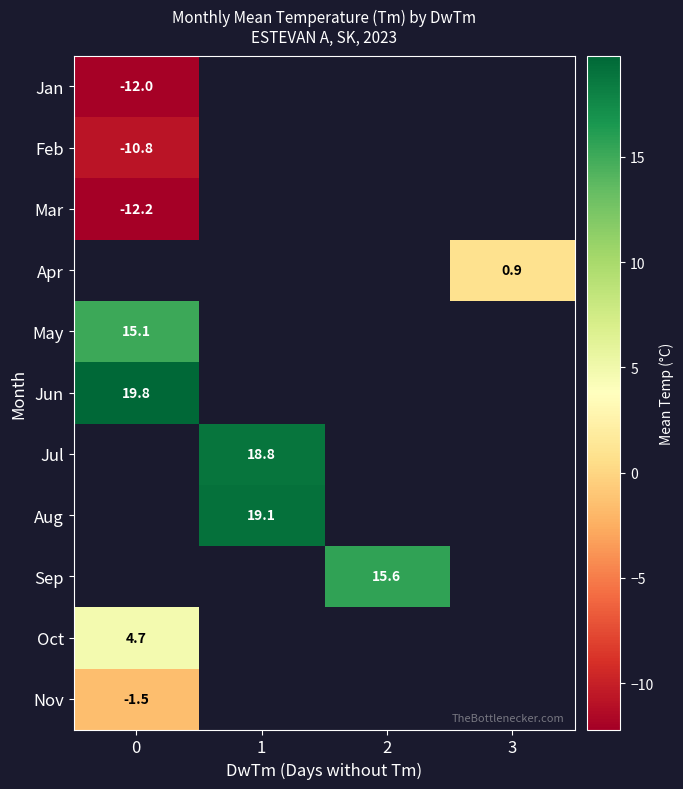

Is it true that Feb equals -15.9 at 0?

False